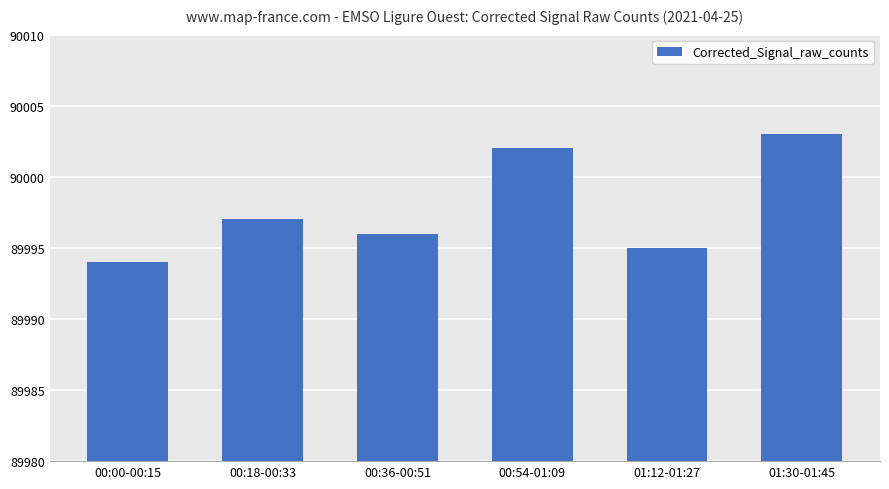

What is the sum of all values?

539987